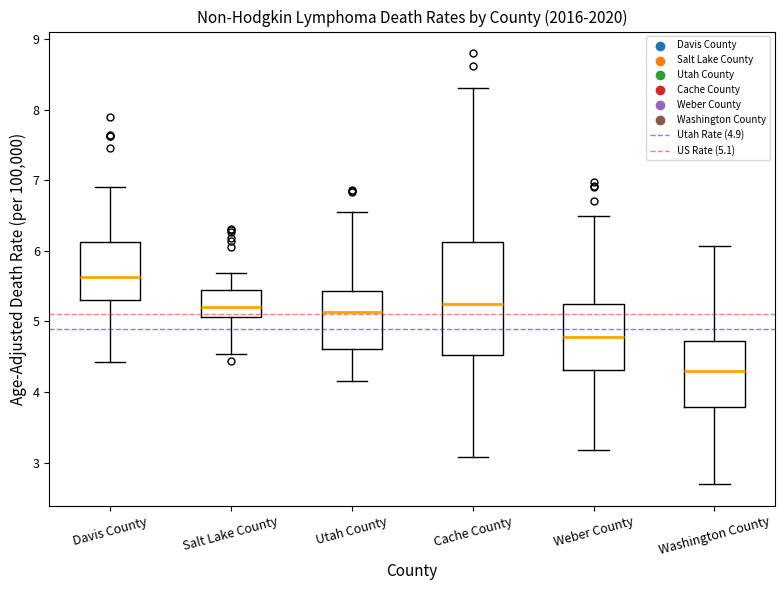

Where does the median line of the box for Utah County sit on the y-axis? The values are not printed on the chart, so give them approximately, as read against the axis.

5.1